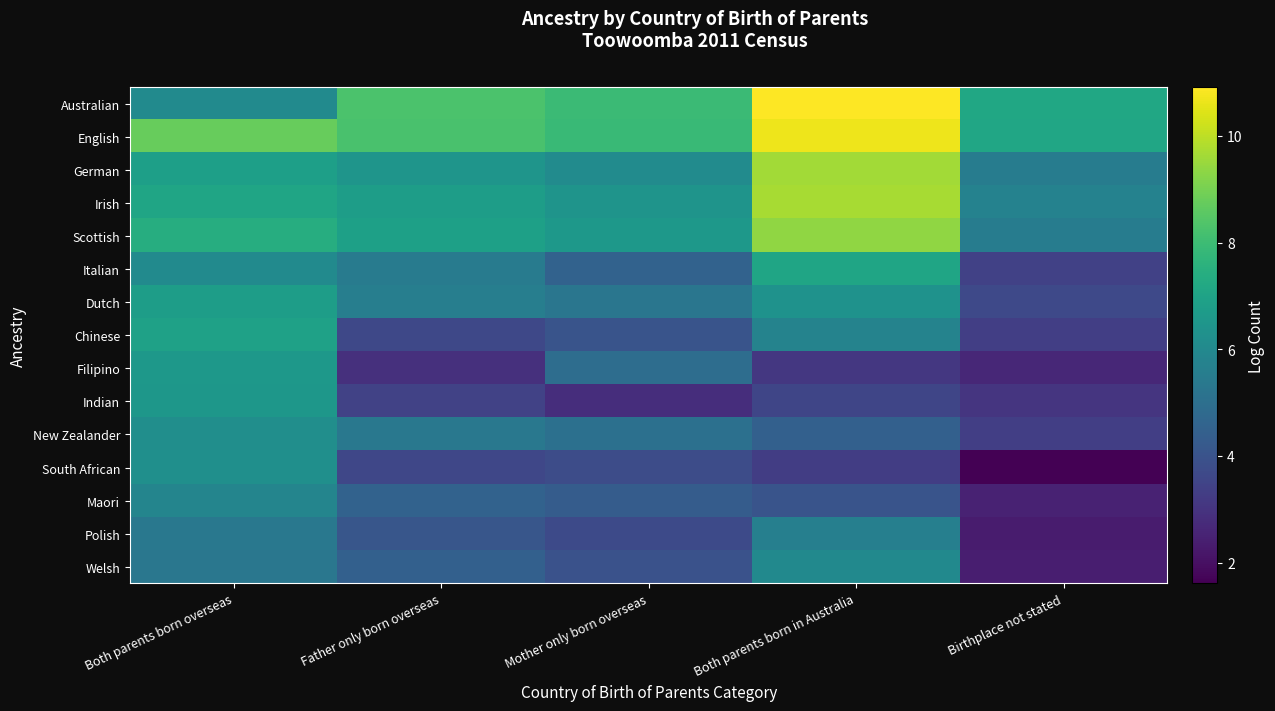

How many distinct data groups are displayed?

15